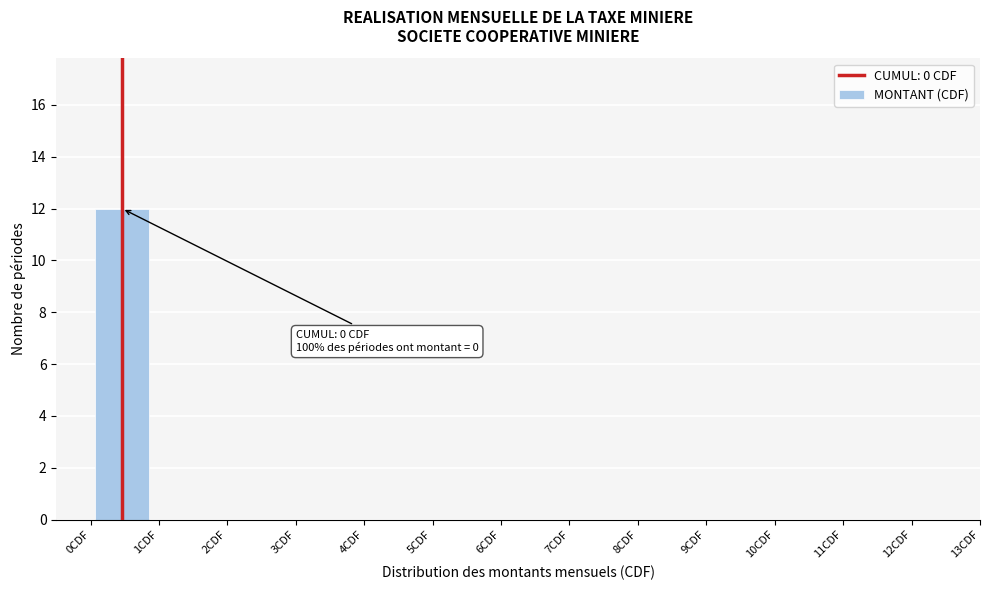

Over which range of the x-axis is the bar tallest?

0.0 to 0.9